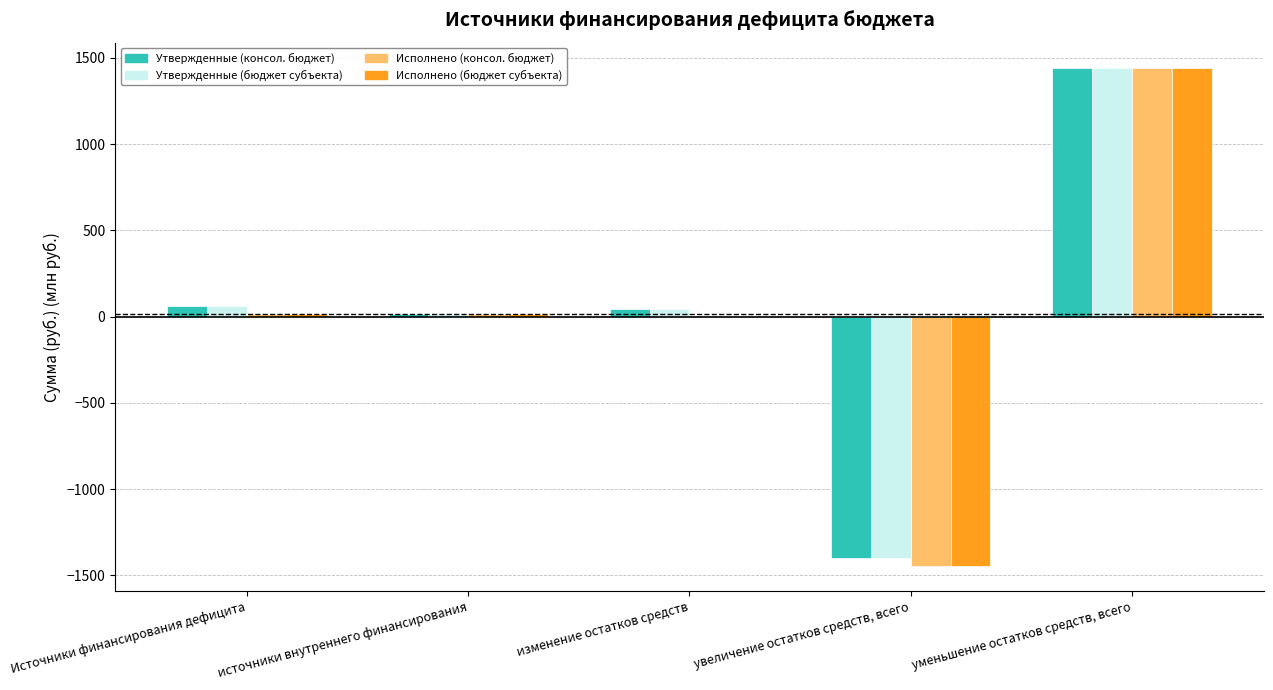

Are the bars grouped side by side (vs. stacked)?

Yes